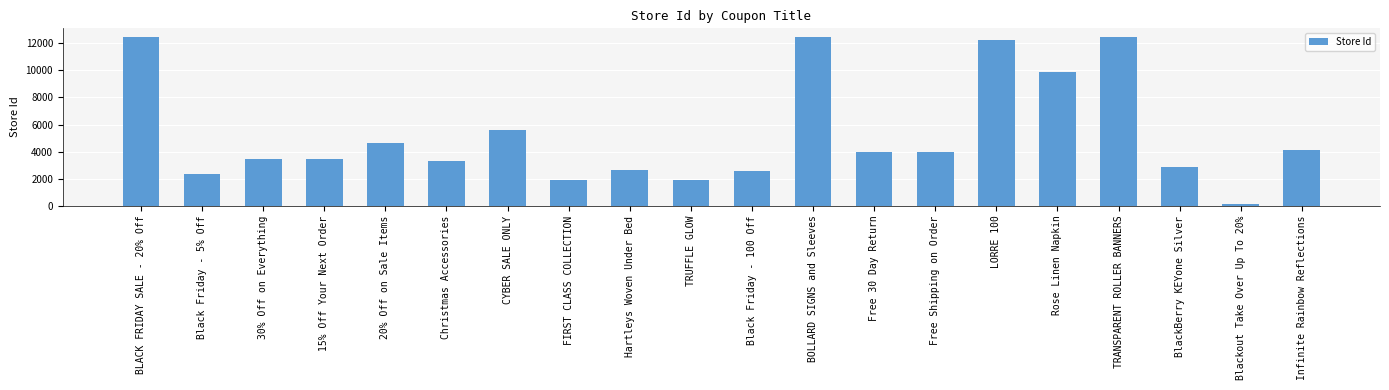

True or false: the data shows 15291 at Rose Linen Napkin.

False